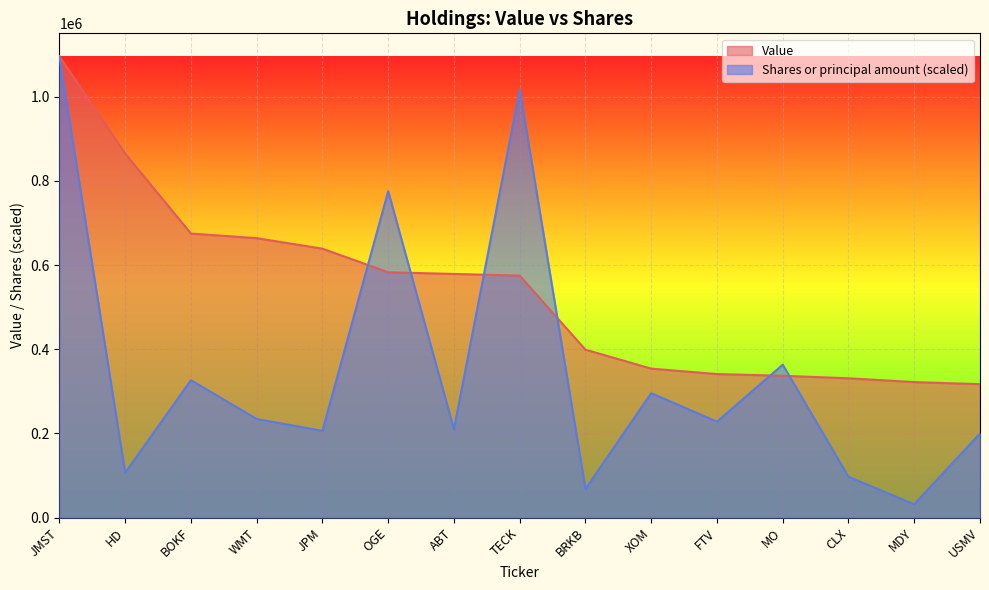

Where do Shares or principal amount and Value first cross each other?

JPM and OGE